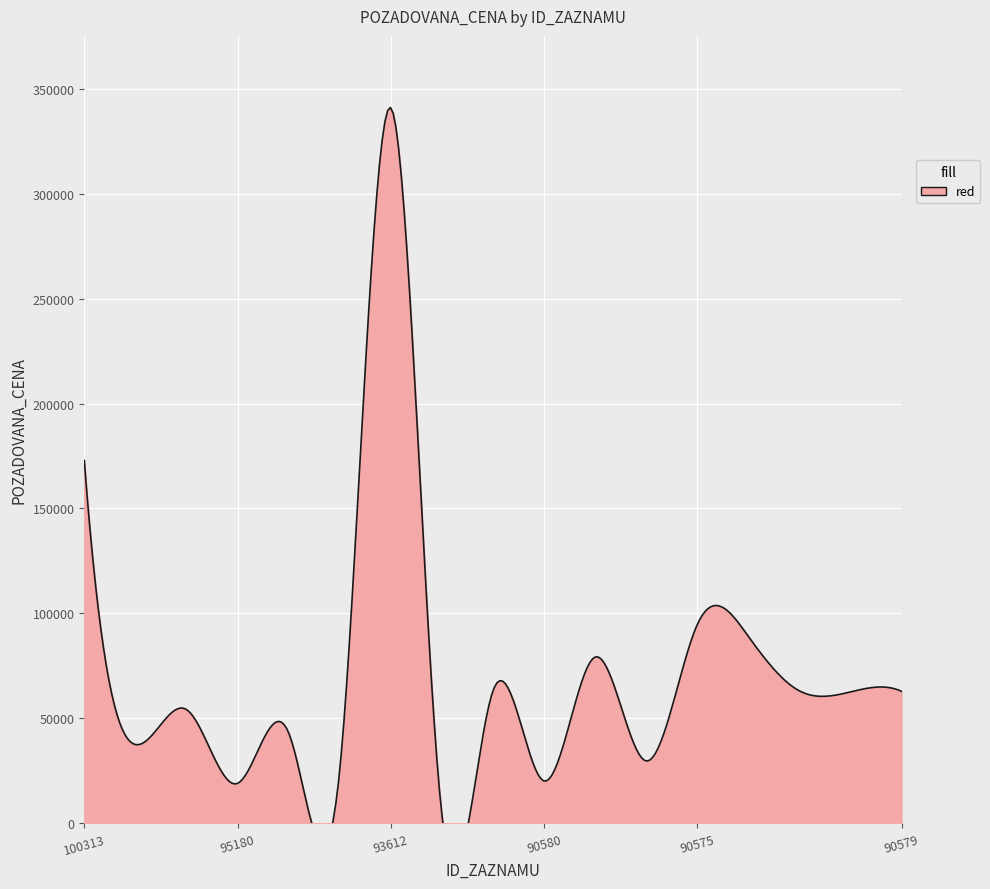

Rank the categories by value from highest to lowest.

93612, 100313, 90575, 90576, 90573, 90577, 90572, 90579, 90578, 97259, 94224, 97258, 90574, 94223, 90580, 95180, 93445